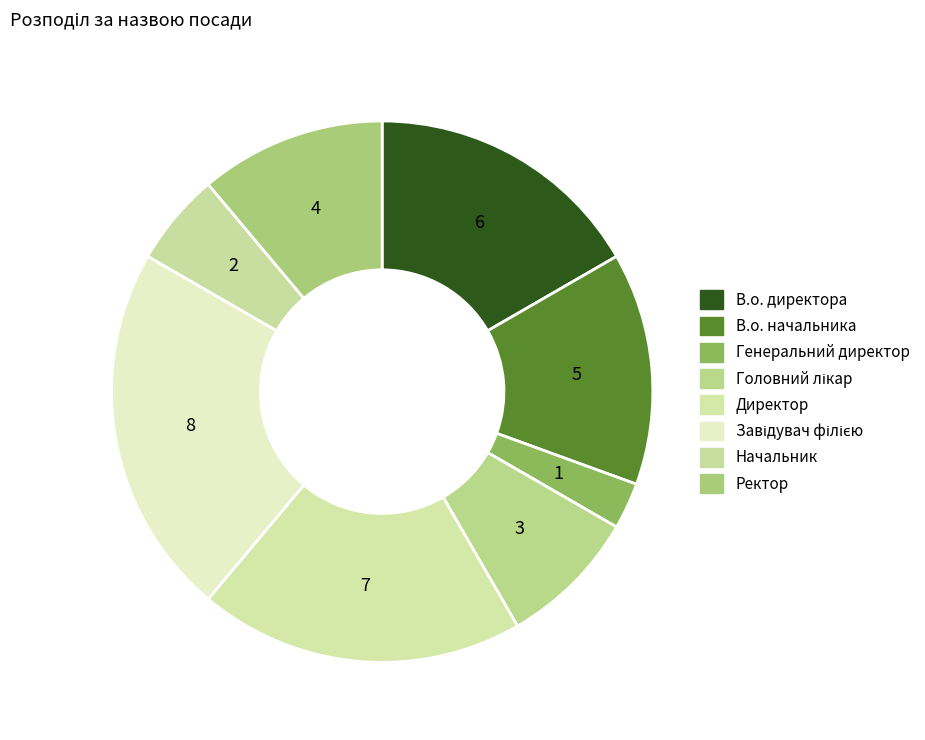

How many segments does this pie chart have?

8